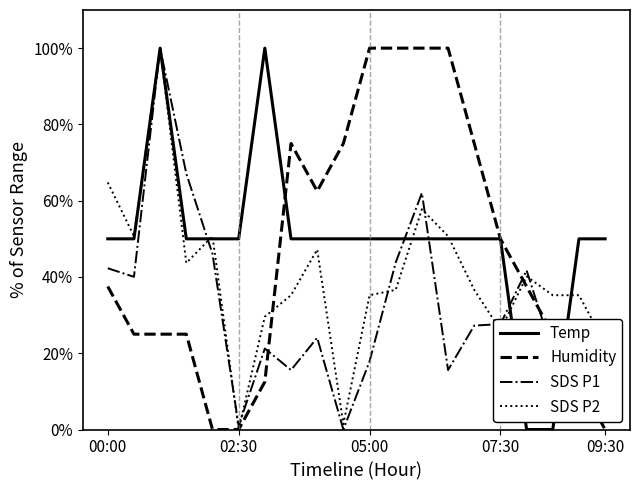

What is the maximum value for SDS P1?

100.0